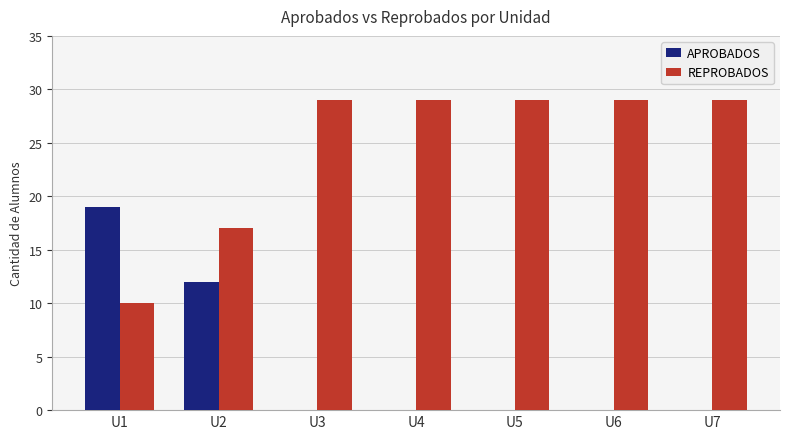

The APROBADOS series shows 9 at U3. True or false?

False